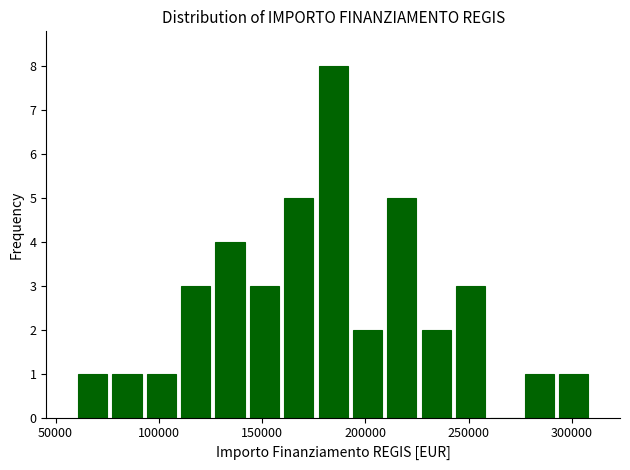

Around what value on the x-axis is the tallest bar? Give the approximate position of its centre, as read against the axis.

185000